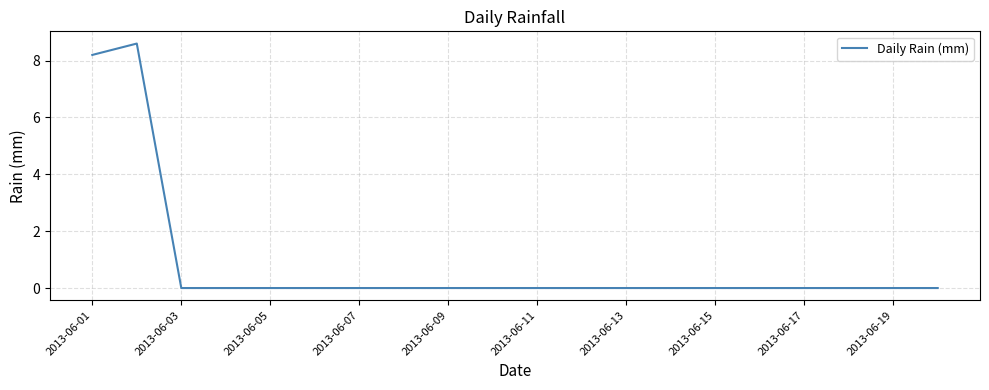

What is the maximum value shown in the chart?

8.6